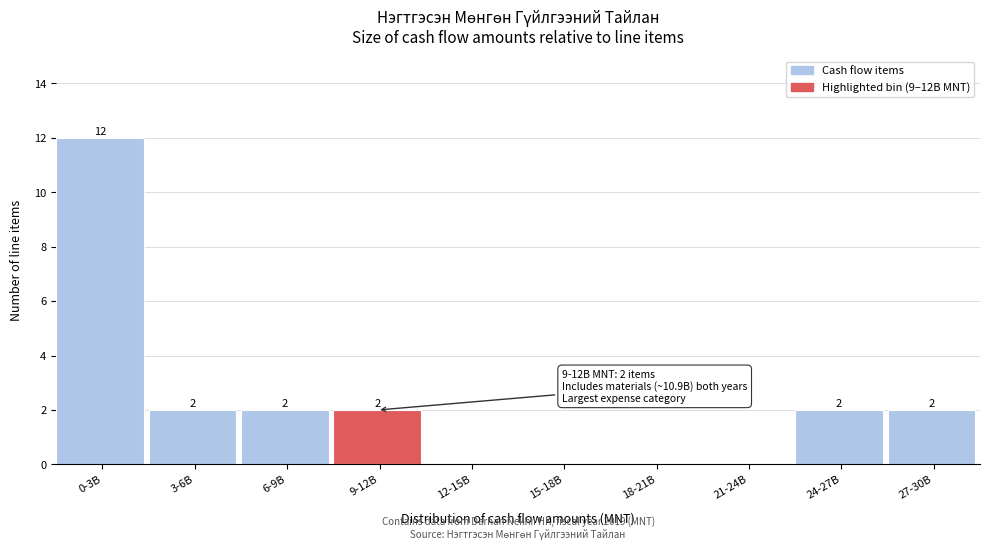

Reading left to right, list all the values displayed in this chart.

0-3B=12	3-6B=2	6-9B=2	9-12B=2	12-15B=0	15-18B=0	18-21B=0	21-24B=0	24-27B=2	27-30B=2